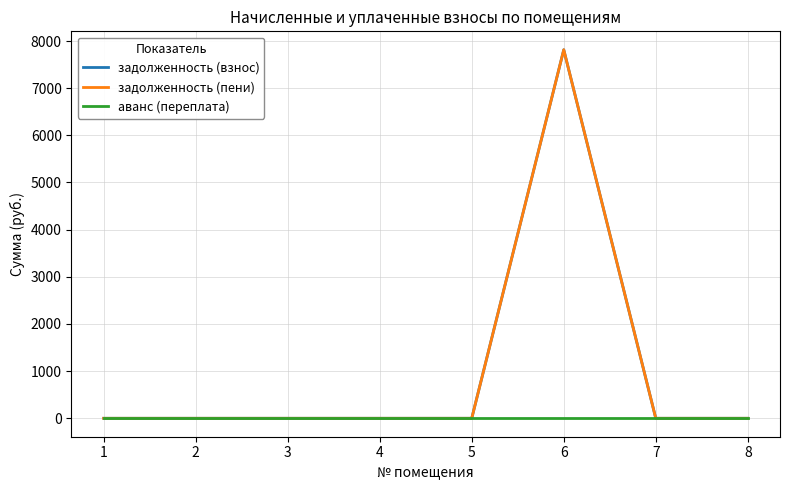

Reading left to right, transcribe all the data shown in this chart.

задолженность (взнос): 0.0	0.0	0.0	0.0	0.0	7814.5	0.0	0.0
задолженность (пени): 0.0	0.0	0.0	0.0	0.0	7814.5	0.0	0.0
аванс (переплата): 0.0	0.0	0.0	0.0	0.0	0.0	0.0	0.0